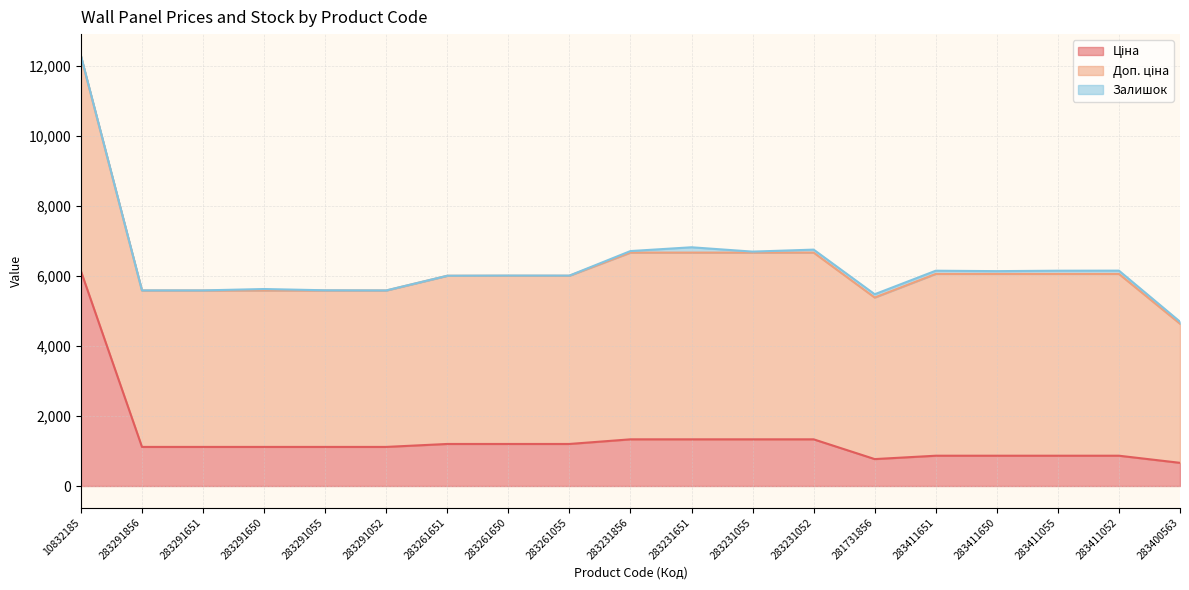

Where is the first local maximum for Залишок?

283291650